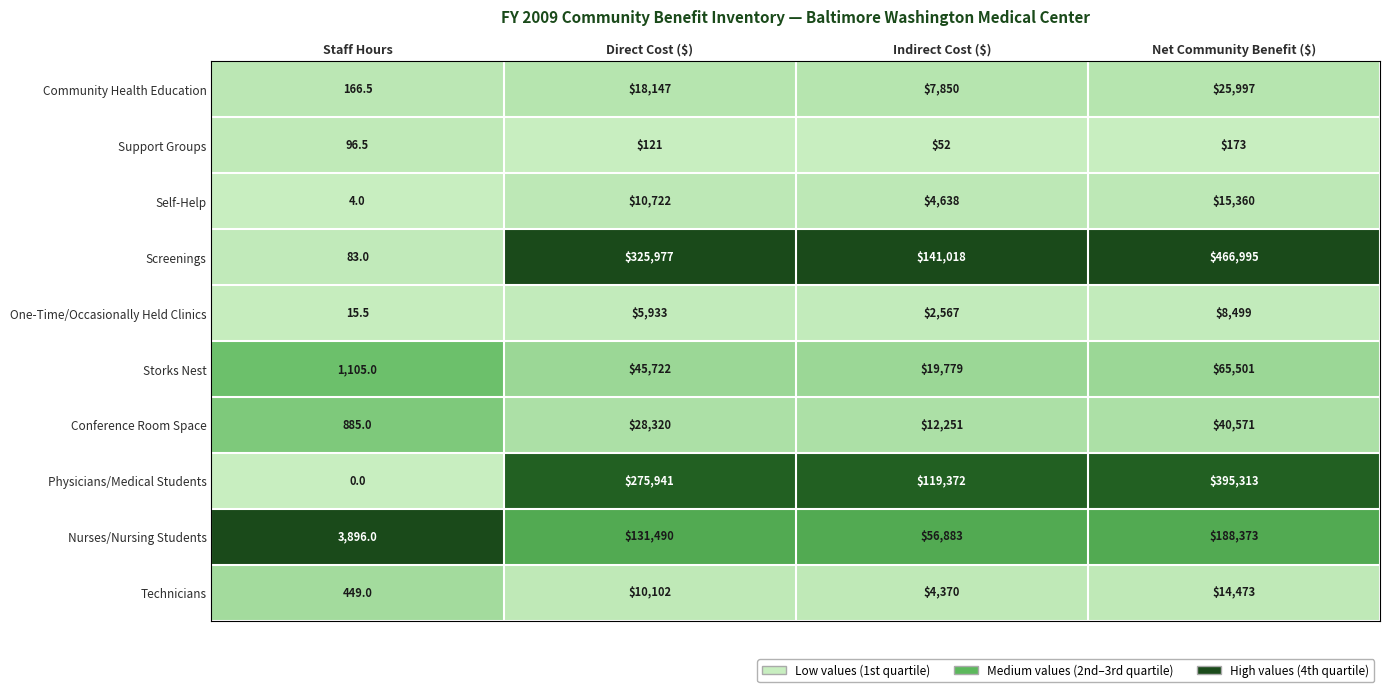

What is the sum of the Storks Nest values at Net Community Benefit ($) and Staff Hours?

66606.0